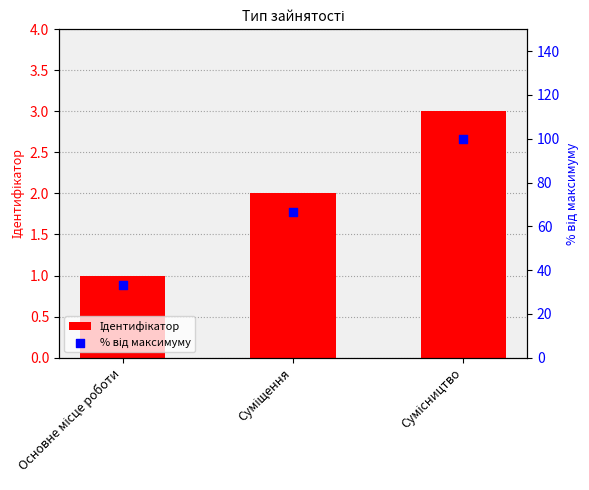

What is the total value across all series at Суміщення?

68.7